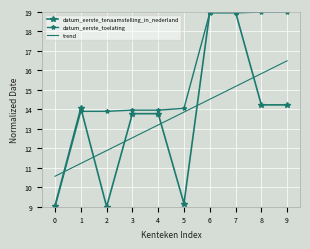

At which category is the sum across all series the highest?

7